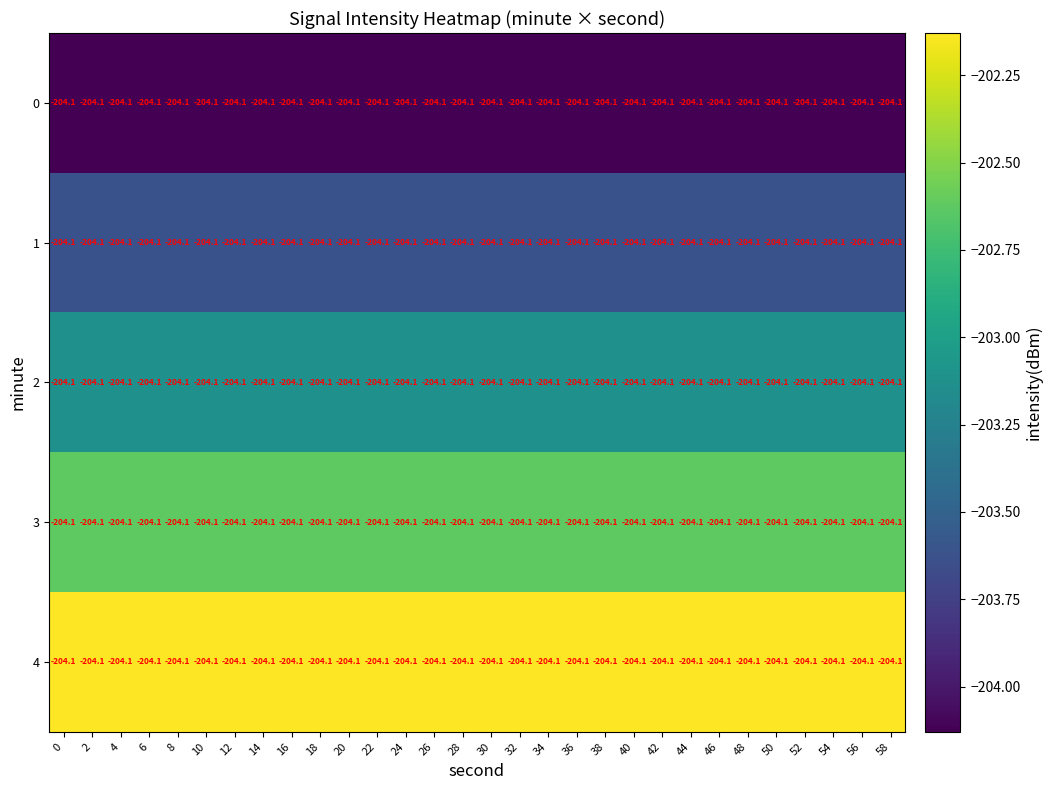

What is the sum of the row_0 values at 30 and 36?

-408.3